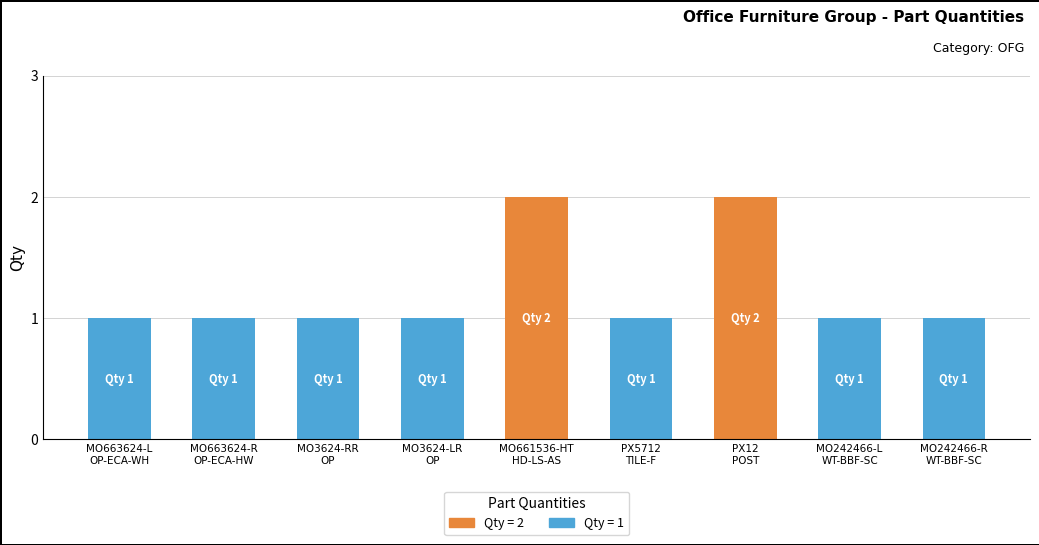

What is the average value?

1